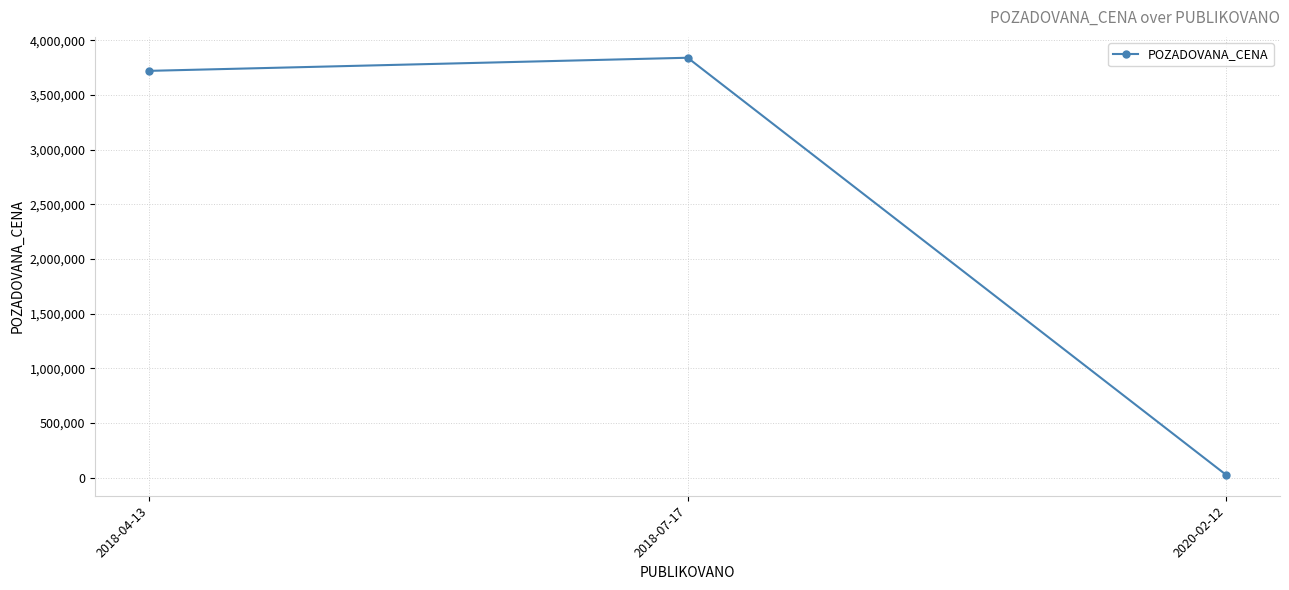

Approximately how many times larger is the value at 2018-04-13 compared to 2020-02-12?

154.4